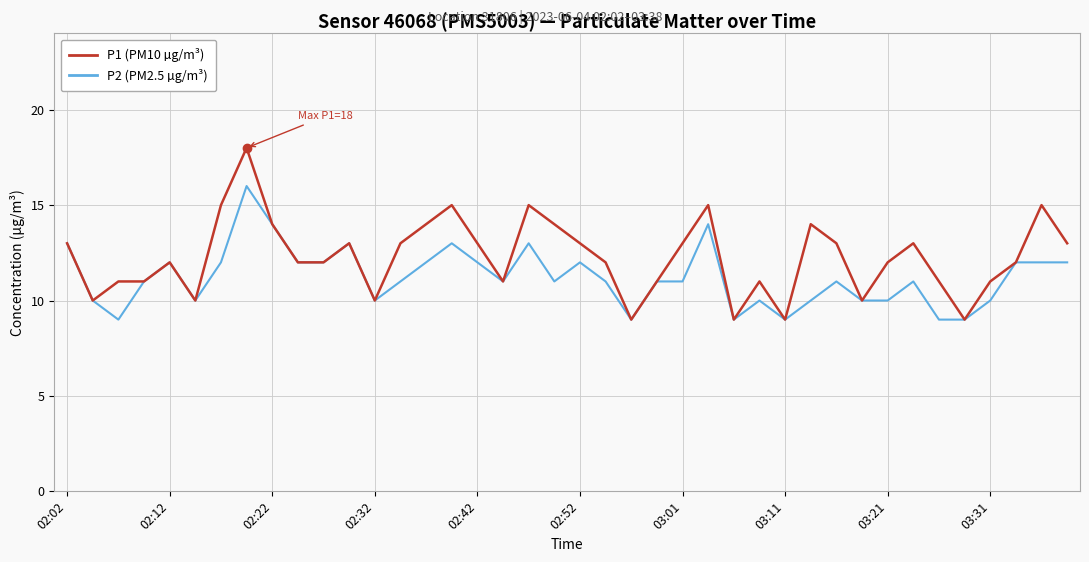

Reading left to right, extract all data points from this chart.

P2 (PM2.5 µg/m³): 13	10	9	11	12	10	12	16	14	12	12	13	10	11	12	13	12	11	13	11	12	11	9	11	11	14	9	10	9	10	11	10	10	11	9	9	10	12	12	12
P1 (PM10 µg/m³): 13	10	11	11	12	10	15	18	14	12	12	13	10	13	14	15	13	11	15	14	13	12	9	11	13	15	9	11	9	14	13	10	12	13	11	9	11	12	15	13